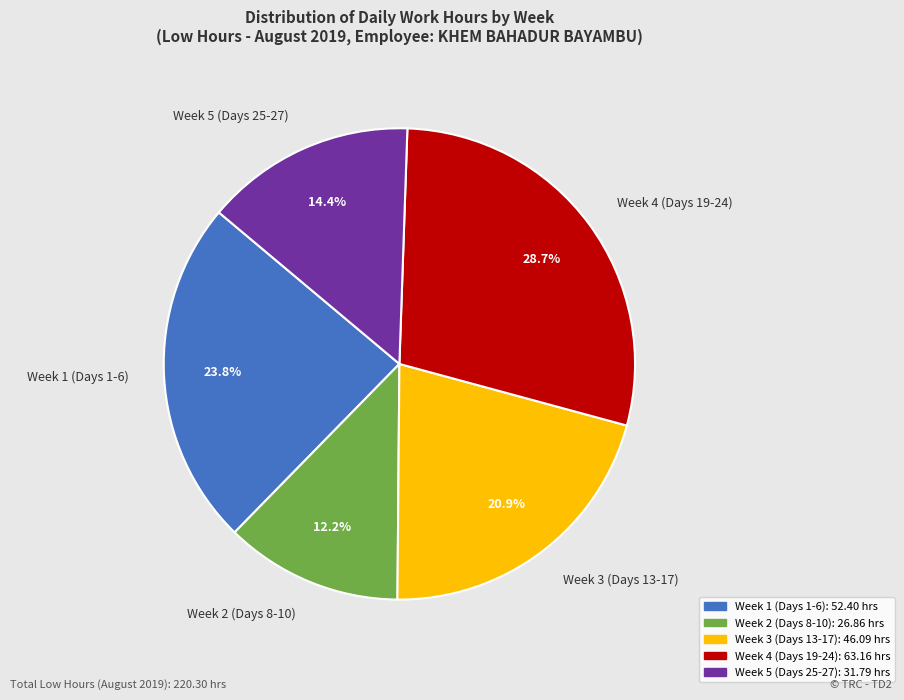

Count the number of slices in the pie.

5